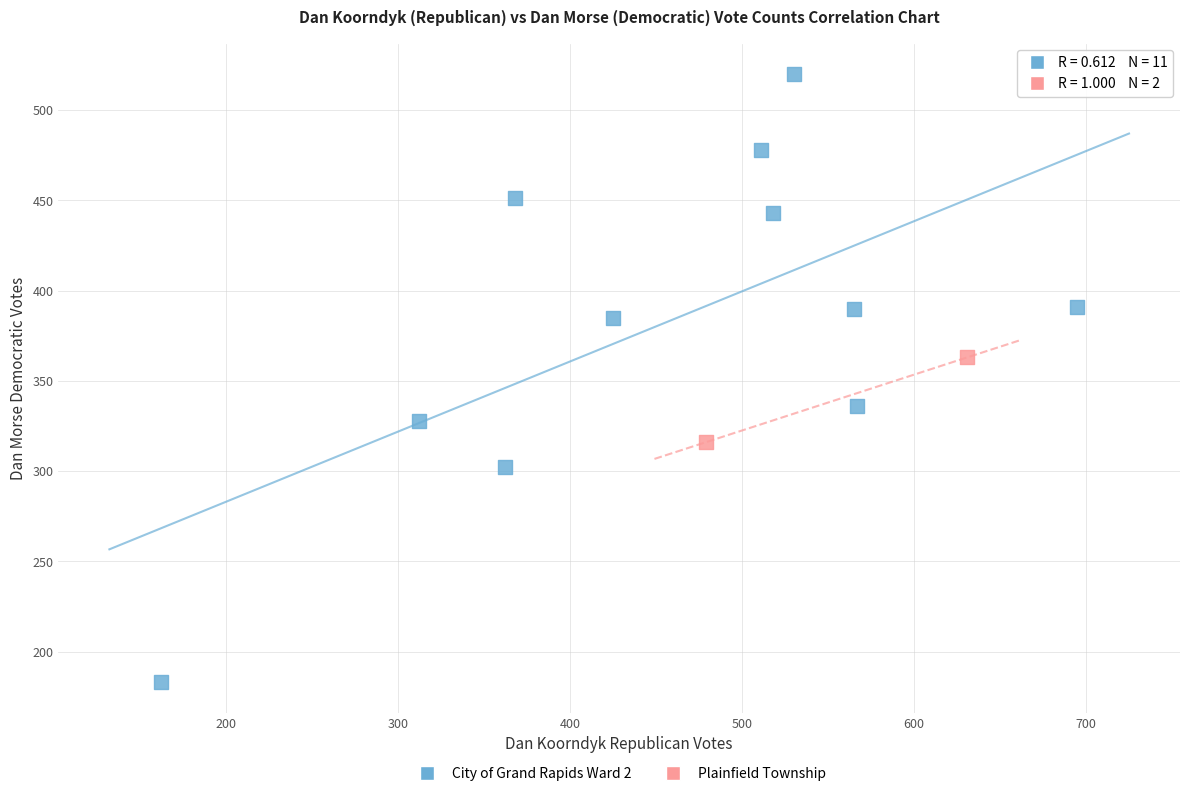

Which series reaches the maximum Y coordinate?

City of Grand Rapids Ward 2